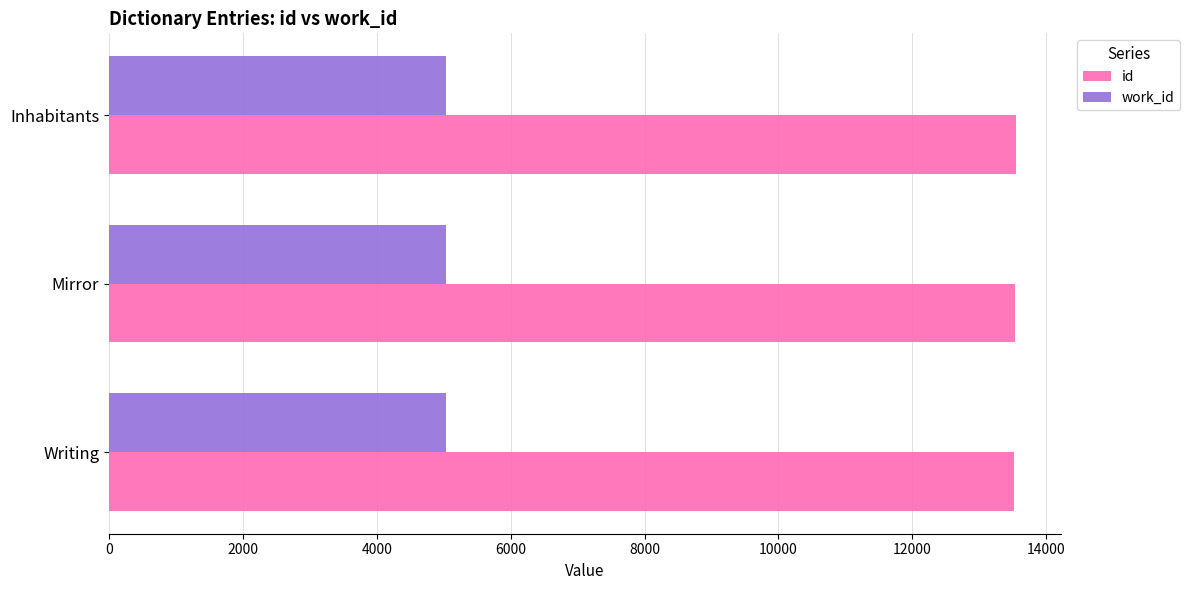

Count the id values in the range 13521 to 13544.

3